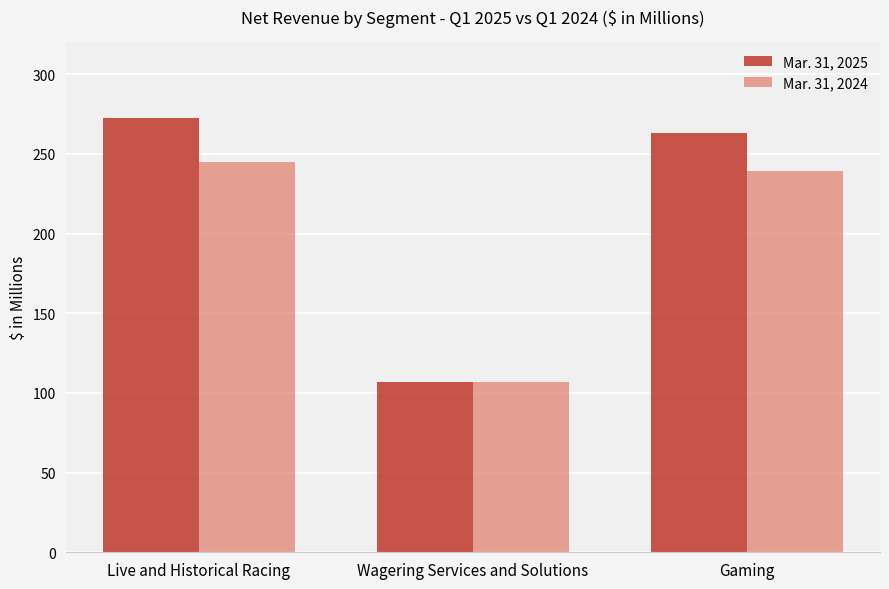

What is the difference between the Mar. 31, 2024 values at Wagering Services and Solutions and Gaming?

132.6